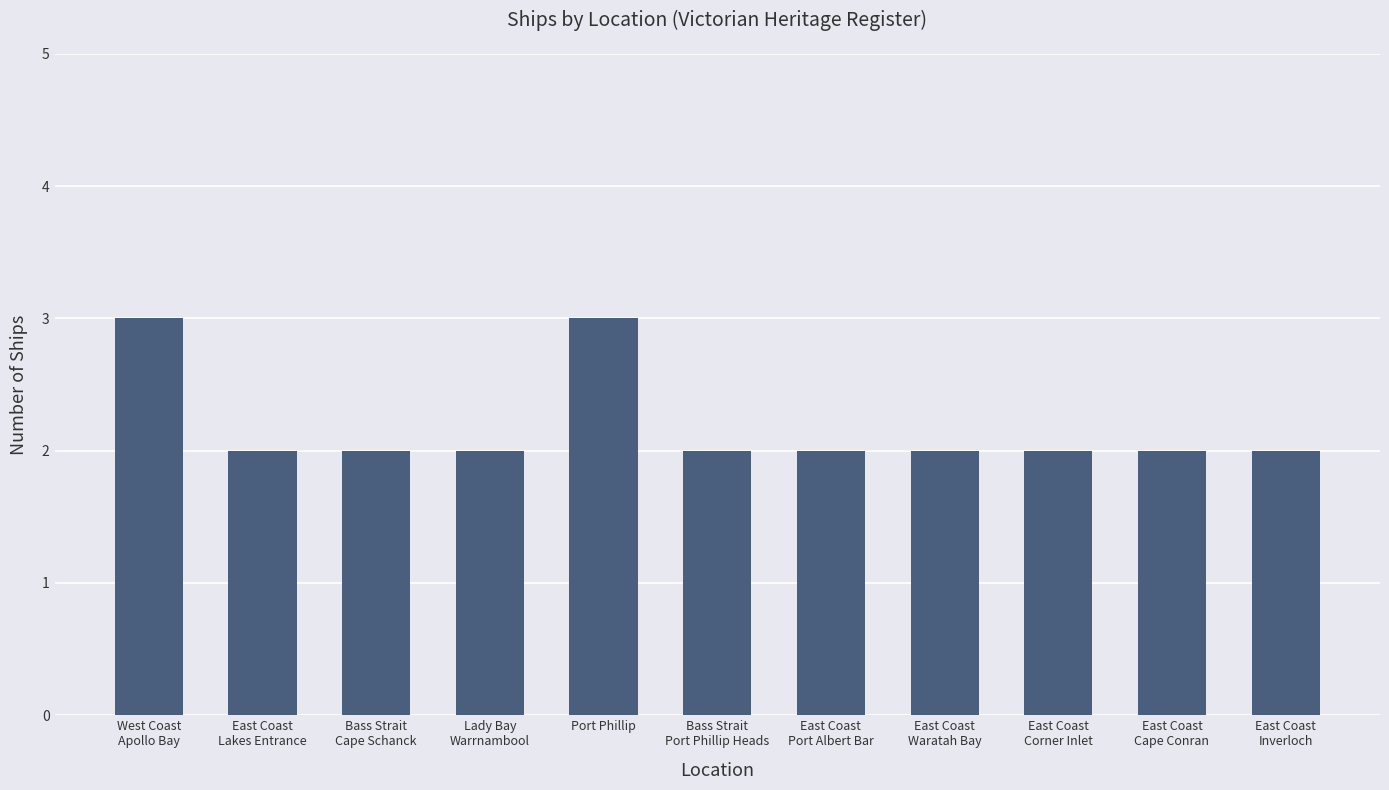

Reading right to left, list all the values displayed in this chart.

East Coast
Inverloch=2	East Coast
Cape Conran=2	East Coast
Corner Inlet=2	East Coast
Waratah Bay=2	East Coast
Port Albert Bar=2	Bass Strait
Port Phillip Heads=2	Port Phillip=3	Lady Bay
Warrnambool=2	Bass Strait
Cape Schanck=2	East Coast
Lakes Entrance=2	West Coast
Apollo Bay=3